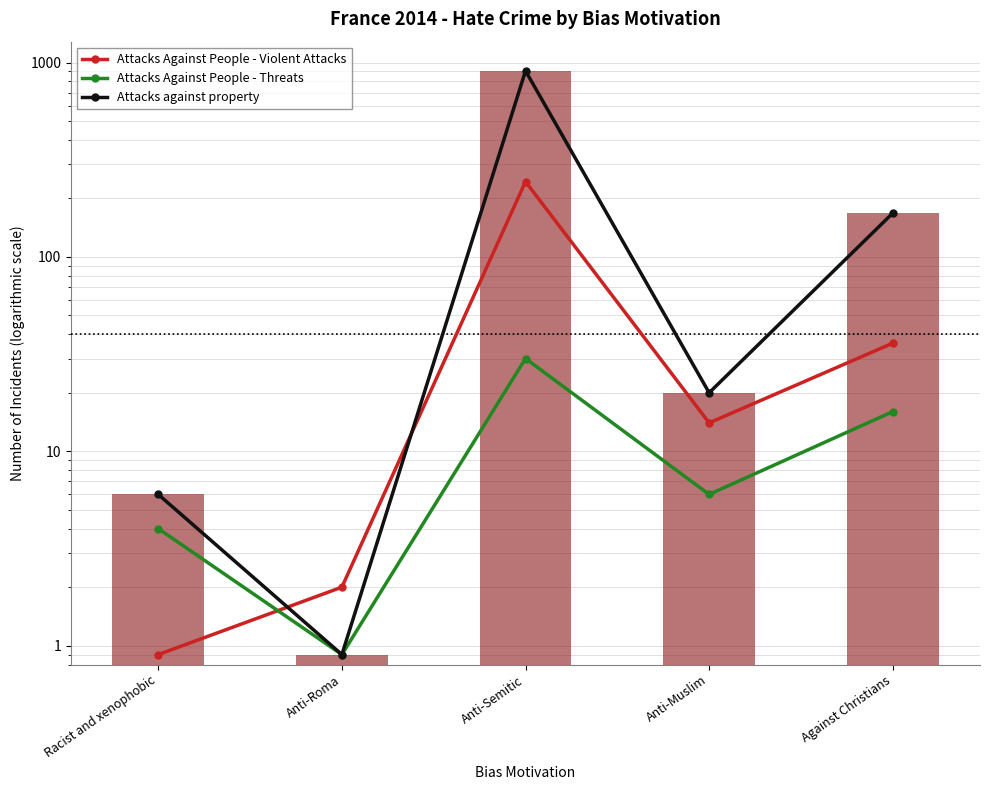

What position from the right is Anti-Semitic?

3